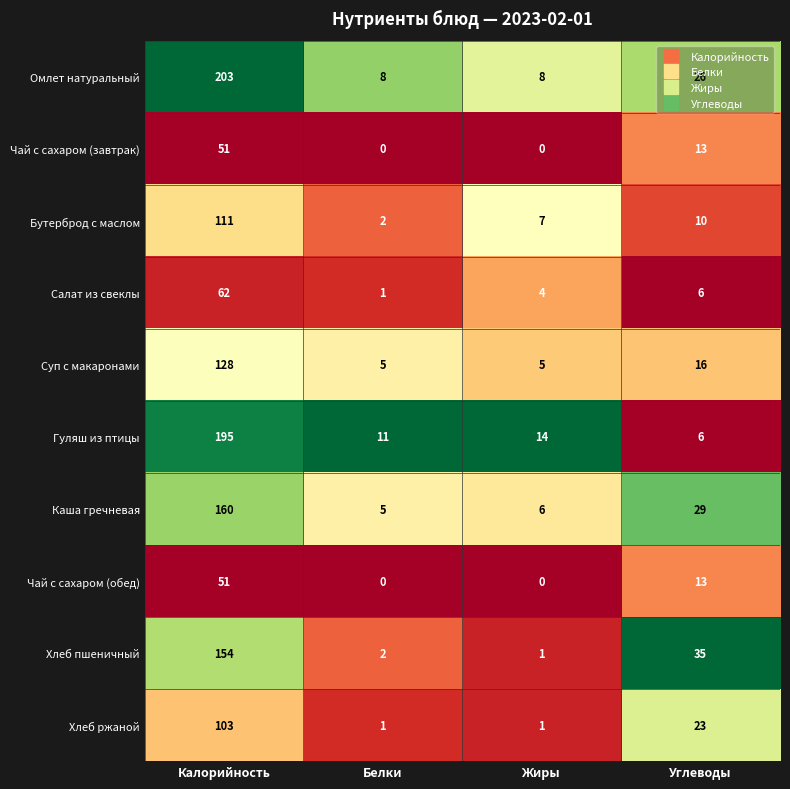

Which series has the largest total across all categories?

Омлет натуральный